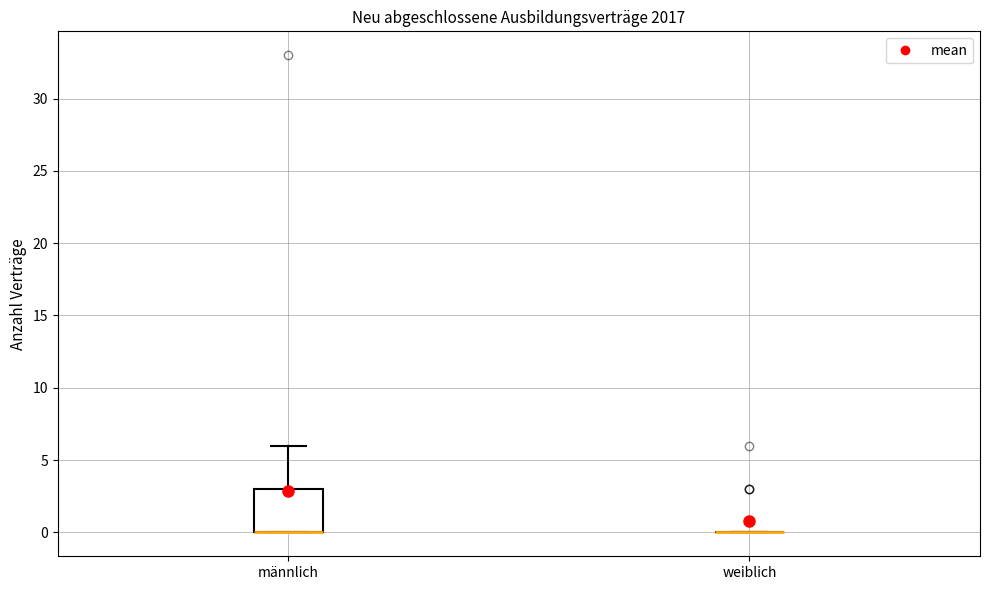

Comparing the boxes themselves (not the whiskers), which one is the tallest?

männlich